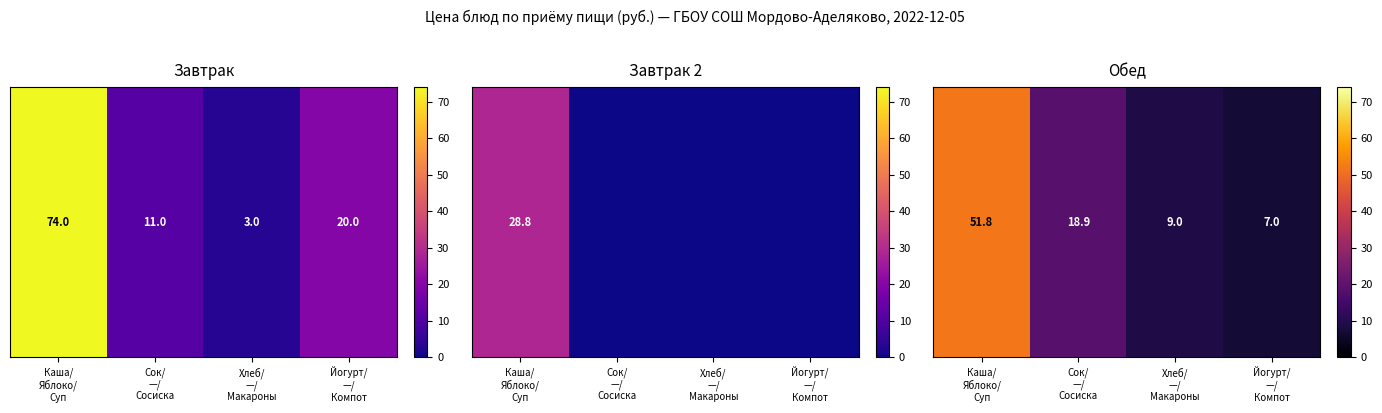

Between Хлеб/
—/
Макароны and Йогурт/
—/
Компот, which is larger?

Хлеб/
—/
Макароны